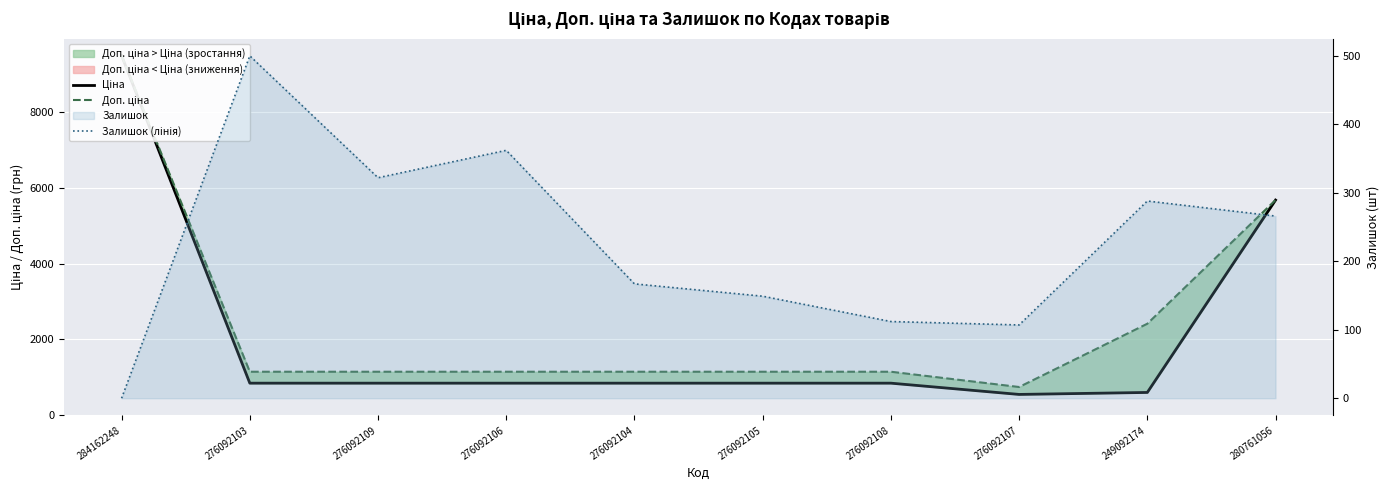

What is the label of the 7th point from the right?

276092106